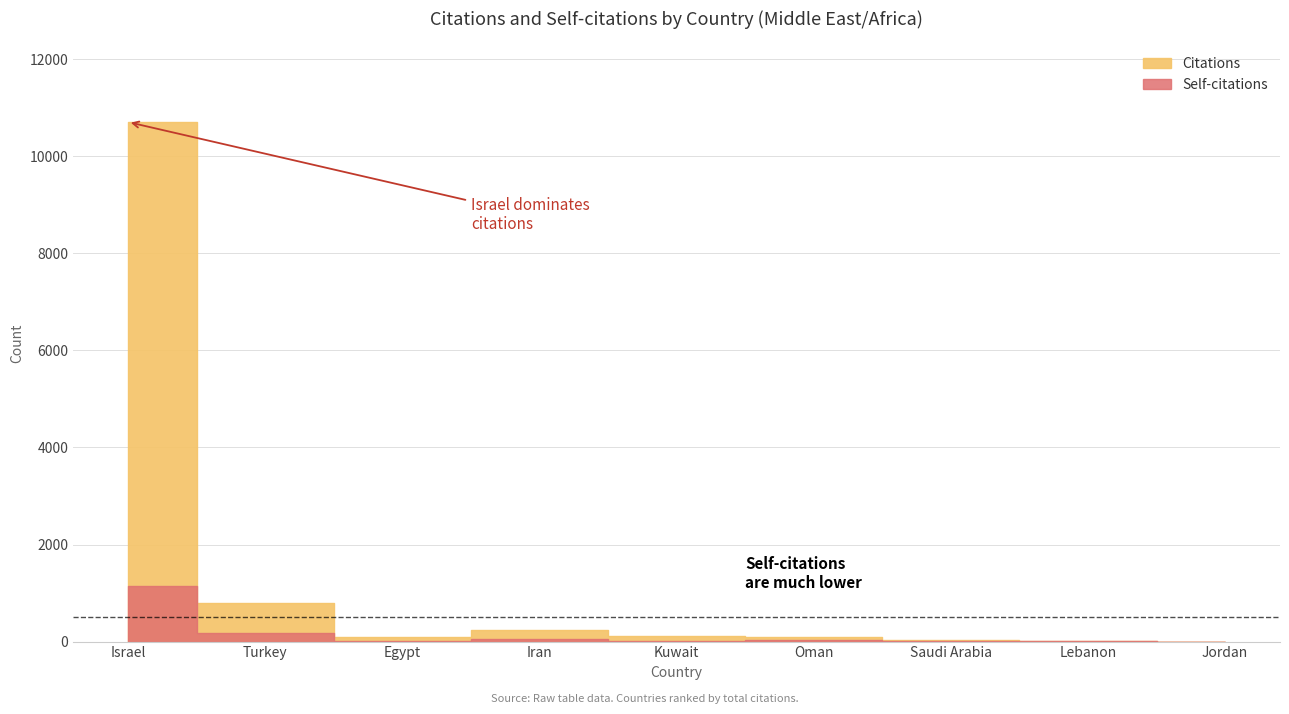

Rank the series by their maximum value, from highest to lowest.

Citations, Self-citations